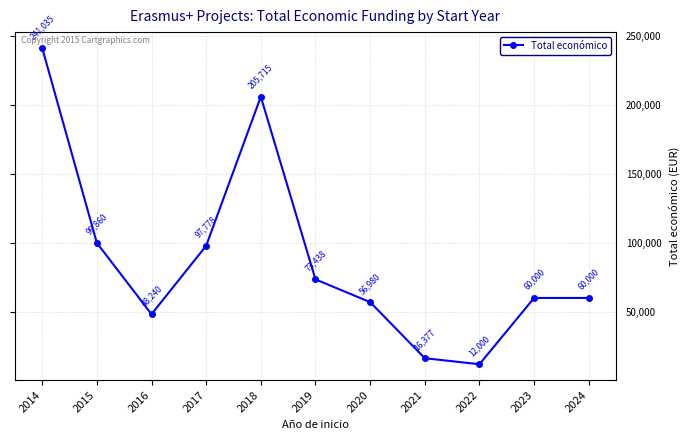

Reading right to left, extract all data points from this chart.

60000	60000	12000	16377	56980	73438	205715	97778	48240	99860	241035